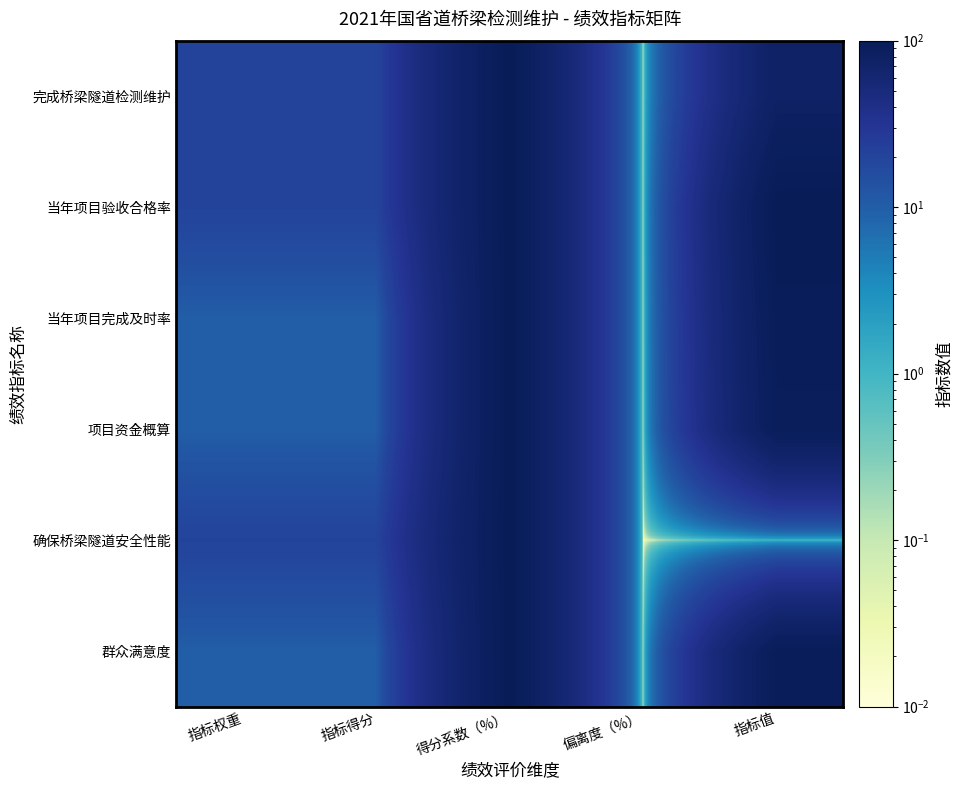

Between 指标权重 and 偏离度（%）, which is larger?

指标权重